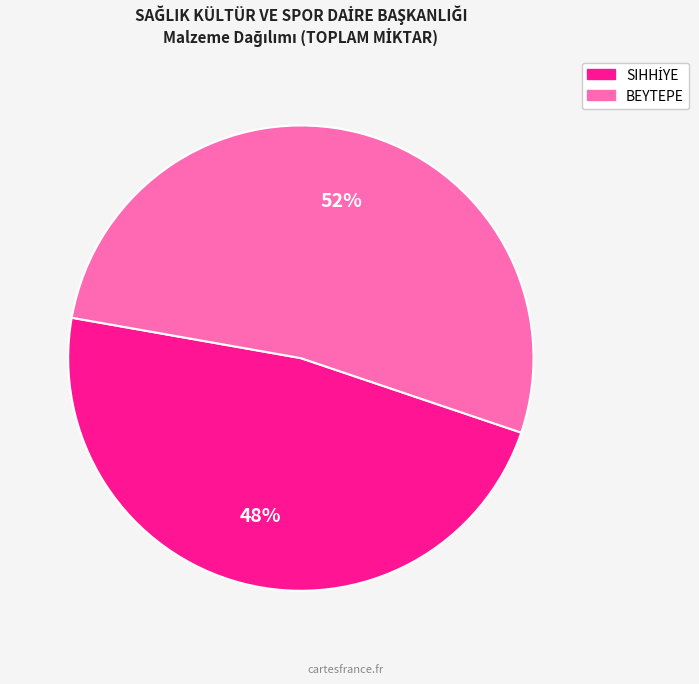

To the nearest percent, what is the average slice percentage?

50%